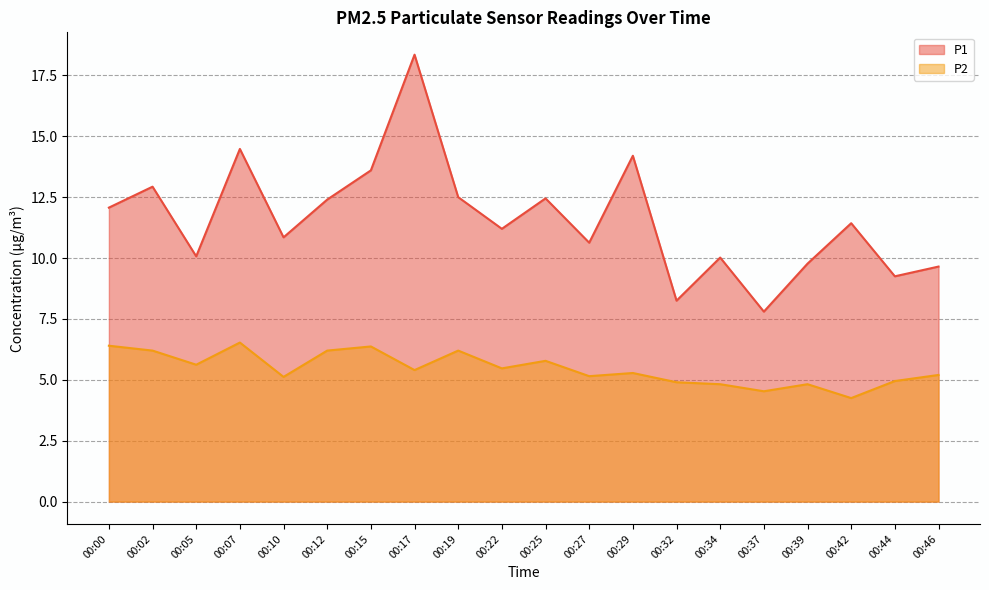

Where does the P2 series first go above 5?

00:00